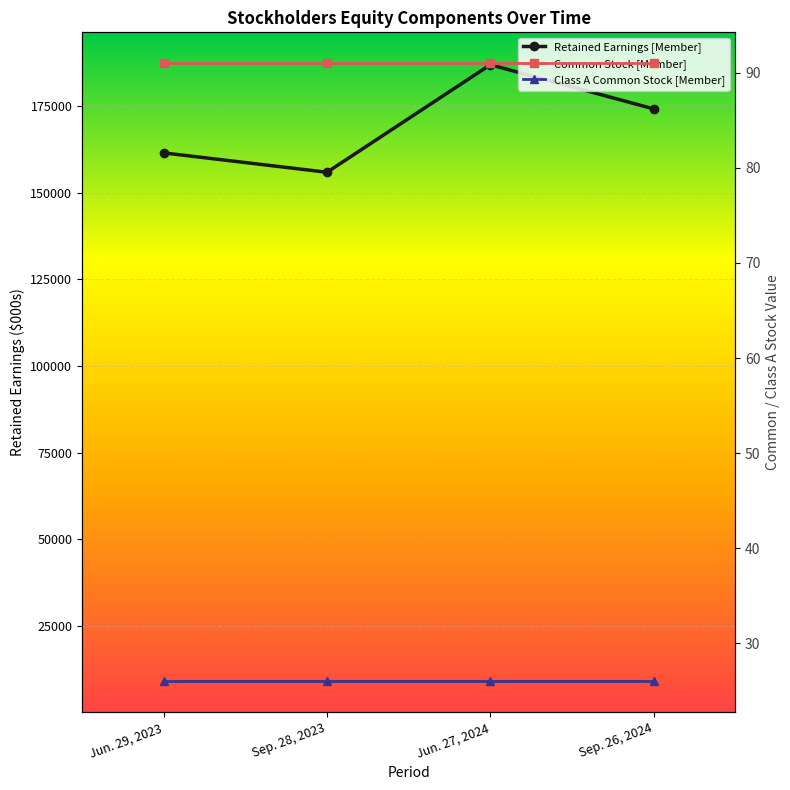

What are all the series names shown in the legend?

Retained Earnings [Member], Common Stock [Member], Class A Common Stock [Member]